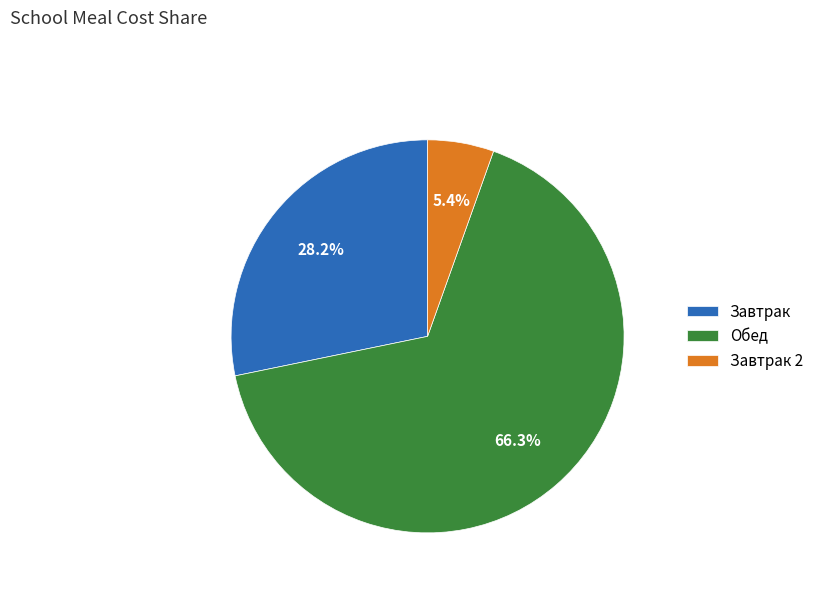

Rank the categories by value from highest to lowest.

Обед, Завтрак, Завтрак 2